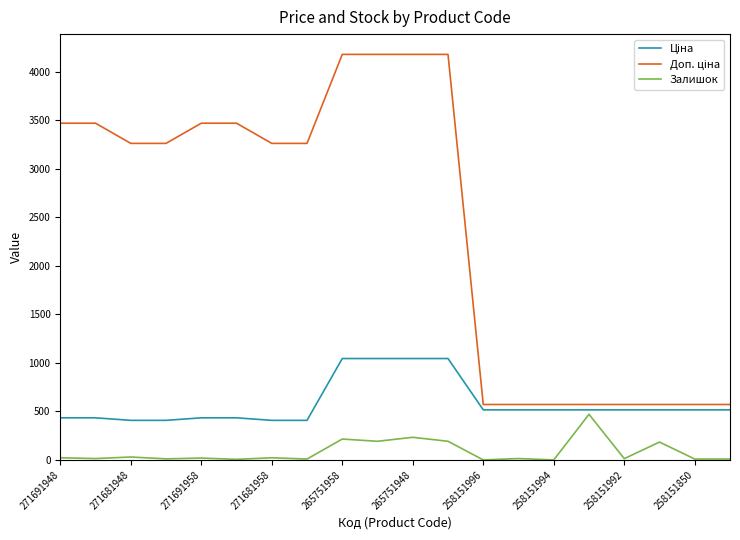

What is the maximum value for Залишок?

470.0